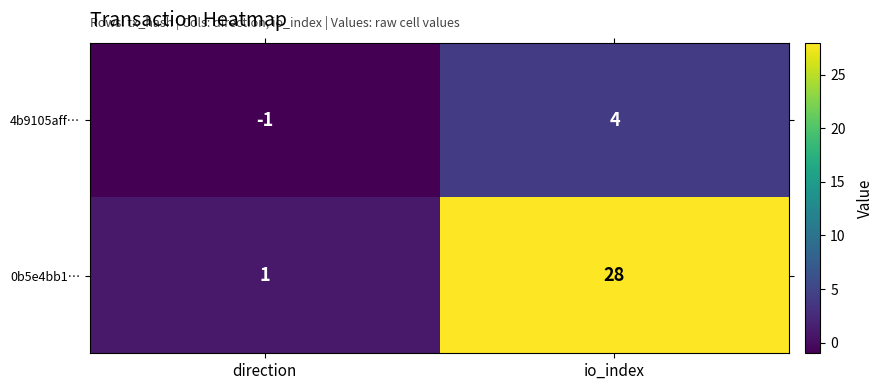

What is the difference between the 4b9105aff… values at direction and io_index?

5